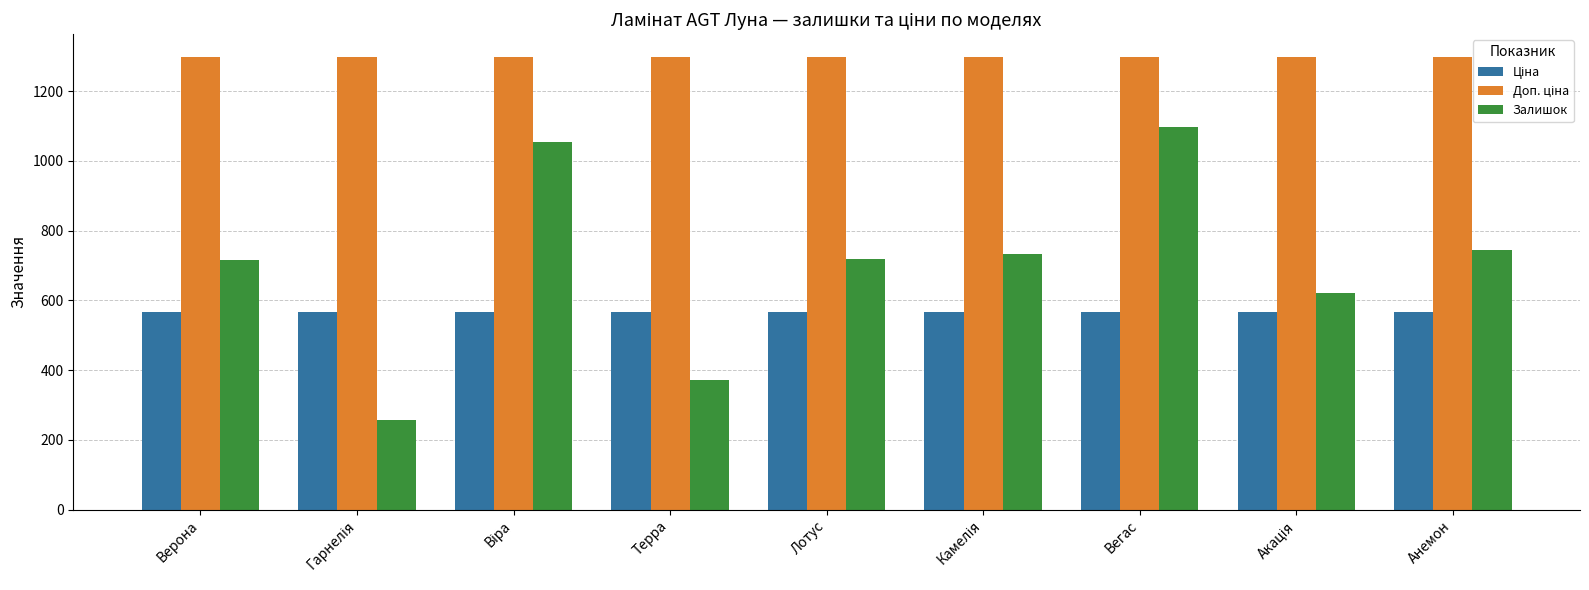

What is the label of the 9th bar from the right?

Верона